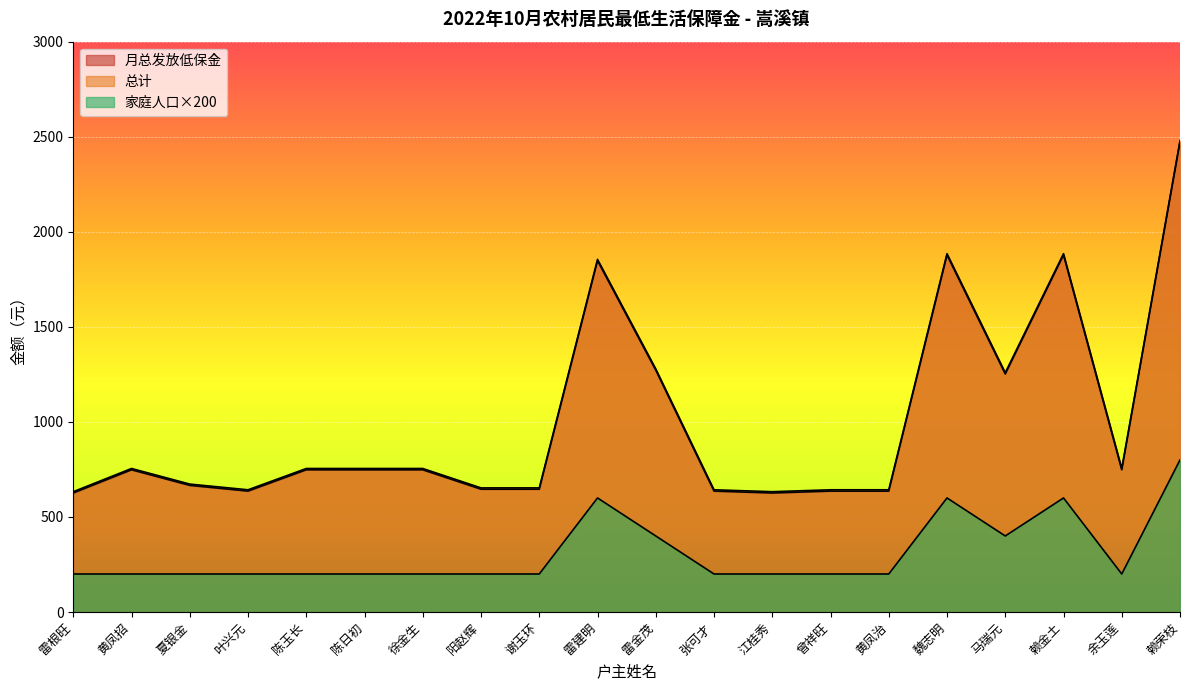

What is the value of the 总计 point at the 8th from the left?

652.9